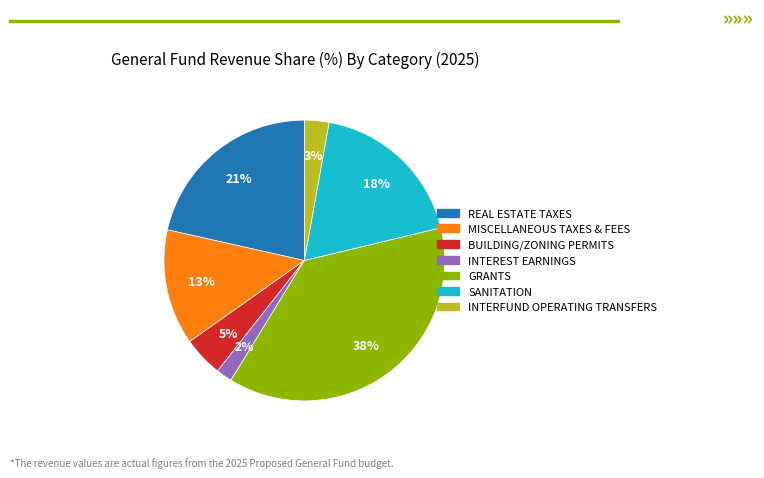

Is it true that INTERFUND OPERATING TRANSFERS is 9% of the pie?

False